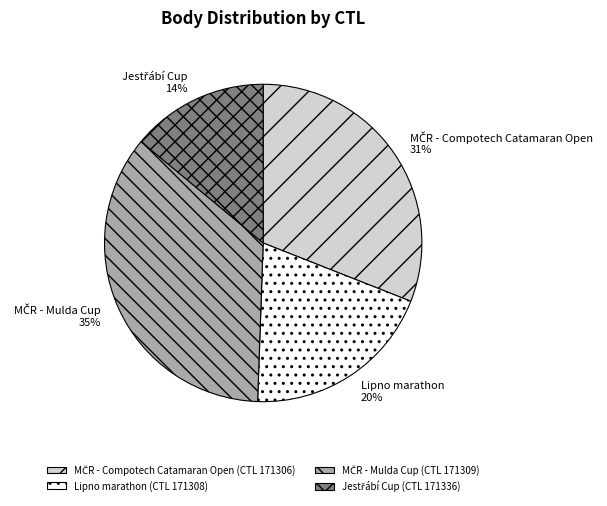

To the nearest percent, what is the average slice percentage?

25%